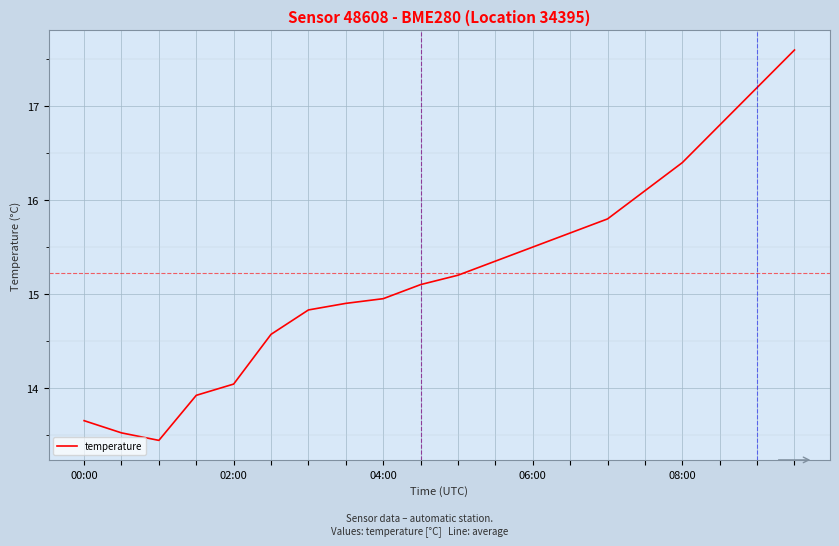

What is the minimum value shown in the chart?

13.4